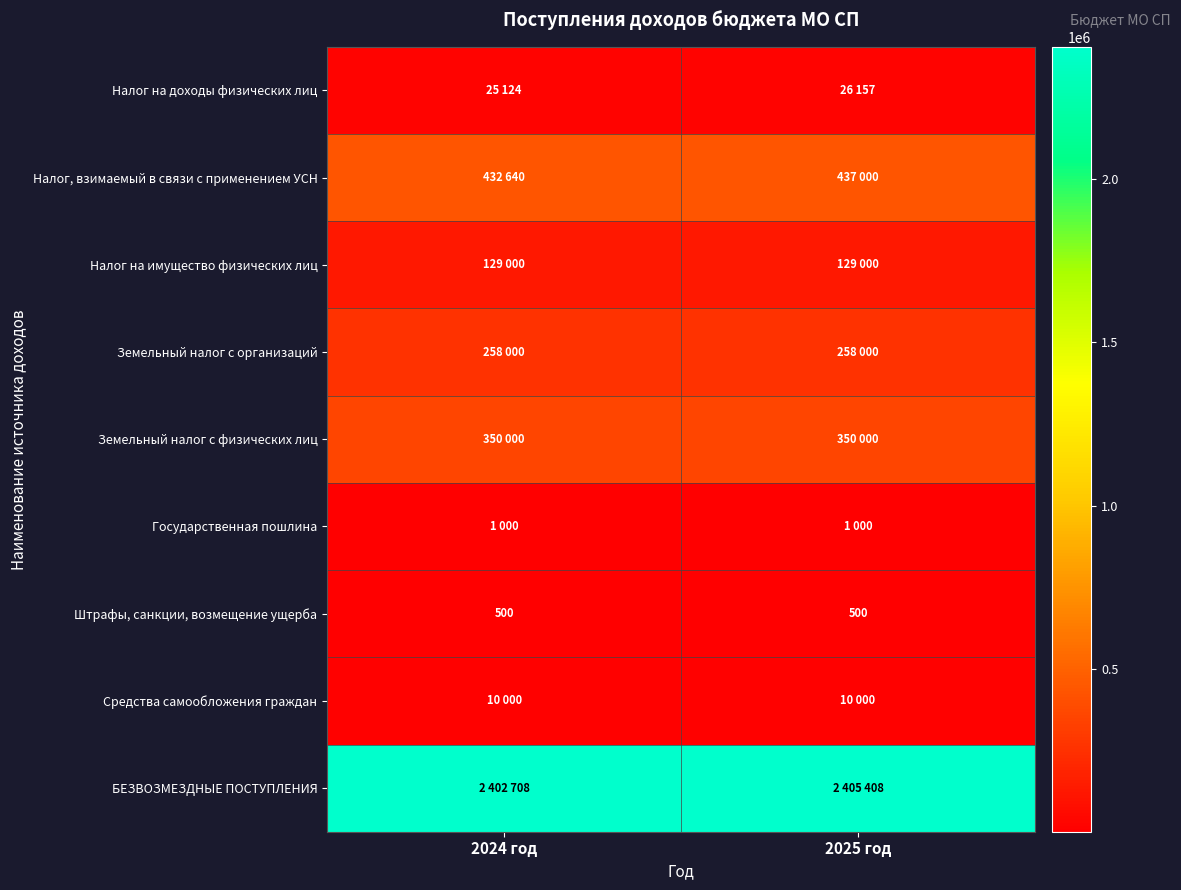

What is the difference between the maximum and minimum values in the БЕЗВОЗМЕЗДНЫЕ ПОСТУПЛЕНИЯ series?

2700